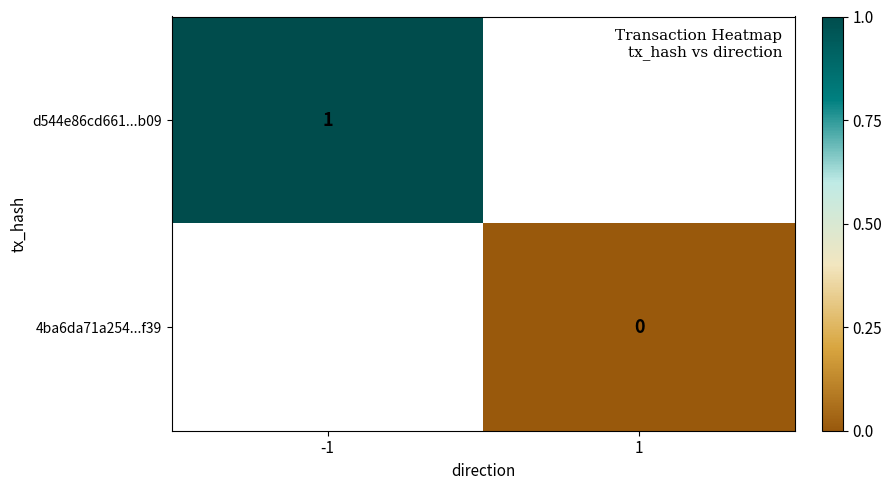

Rank the series at 1 from highest to lowest value.

d544e86cd661...b09, 4ba6da71a254...f39